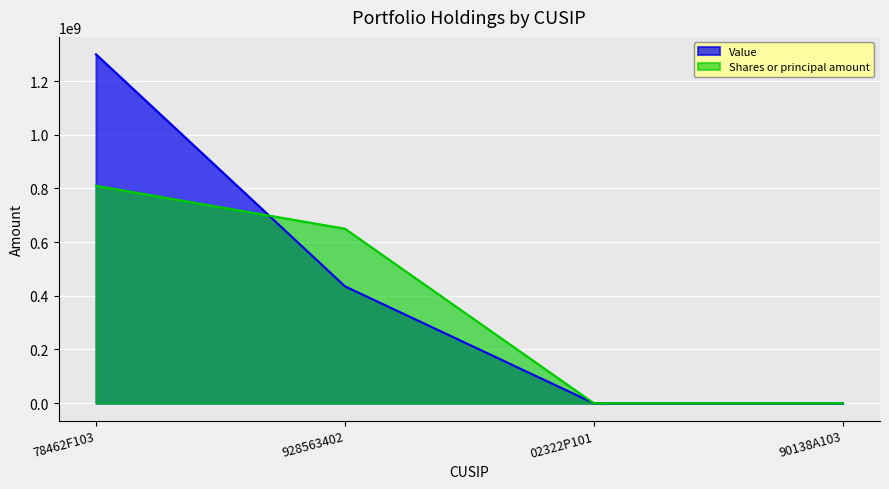

What is the sum of all Shares or principal amount values?

1460000000